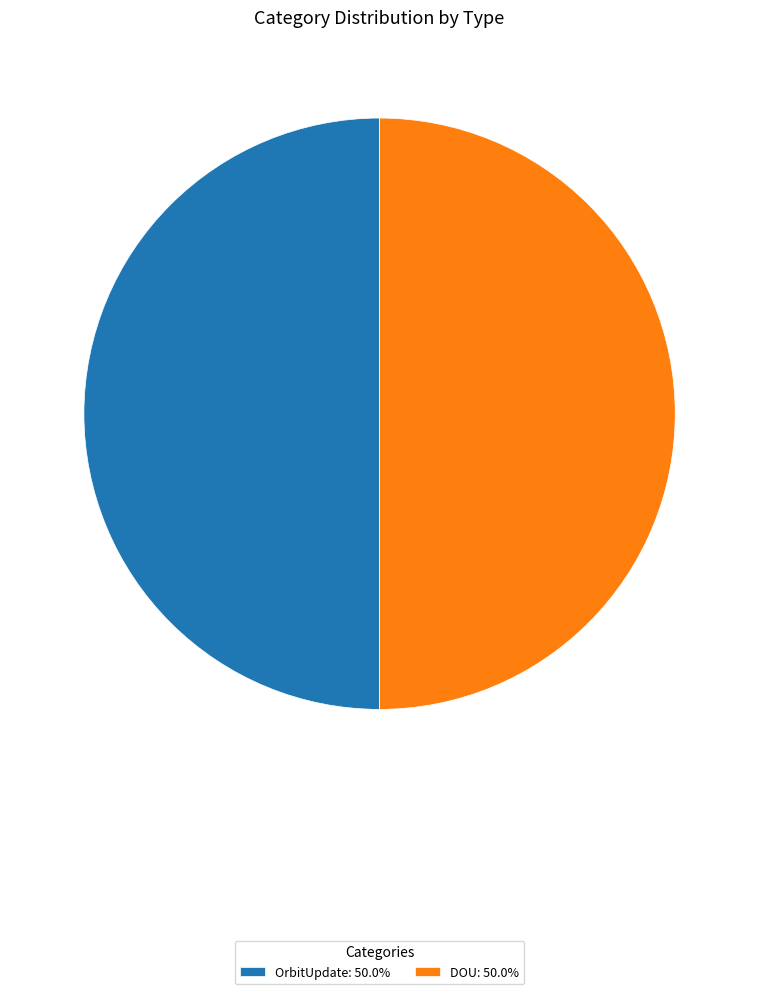

Combined, do OrbitUpdate: 50.0% and DOU: 50.0% account for over 50%?

Yes